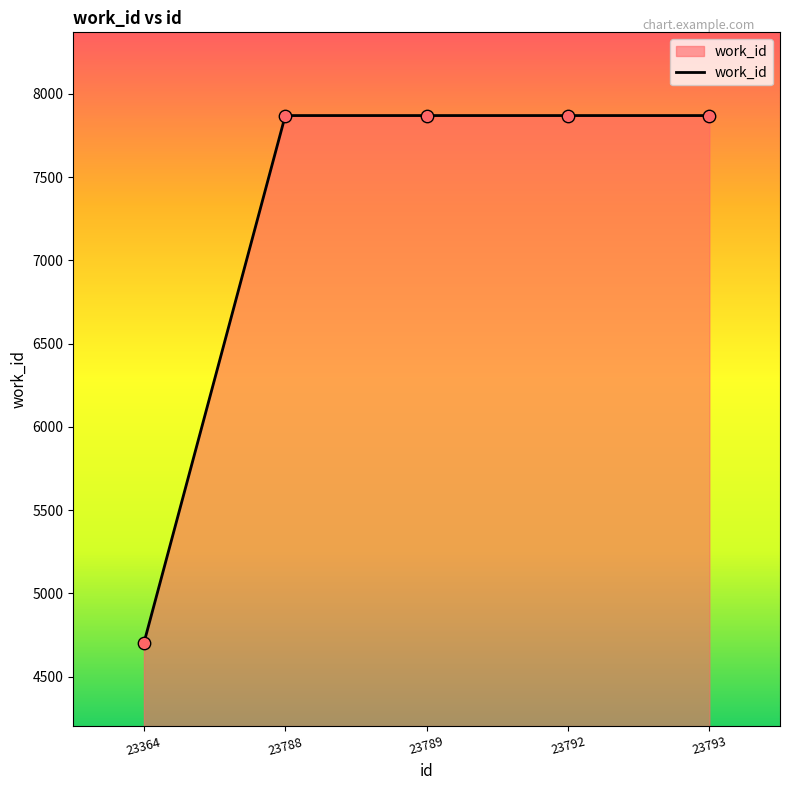

What is the change in value from 23364 to 23789?

+3168